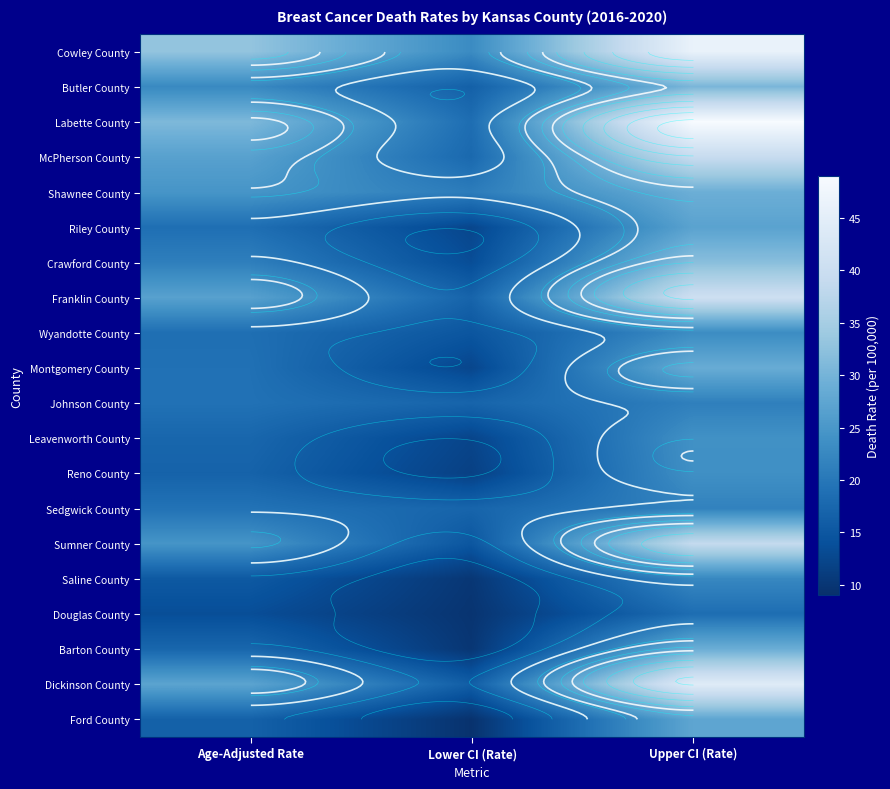

Between Upper CI (Rate) and Age-Adjusted Rate, which is larger?

Upper CI (Rate)